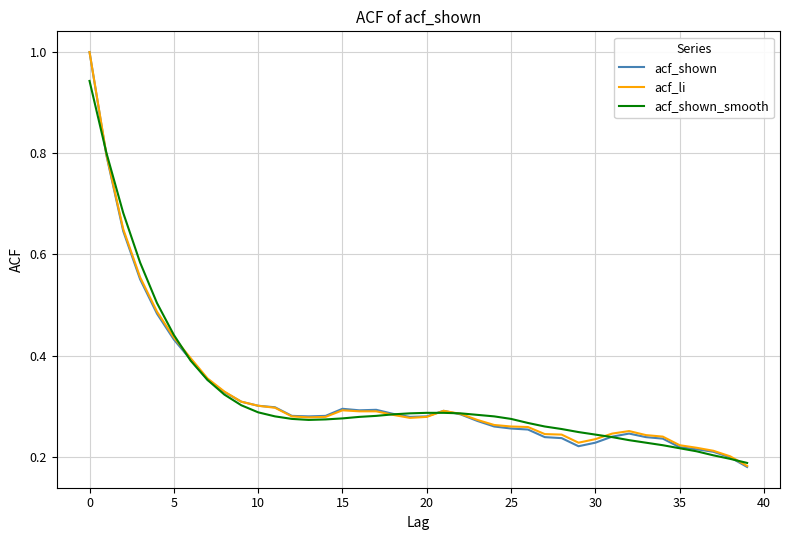

Which series has the widest spread of values?

acf_shown